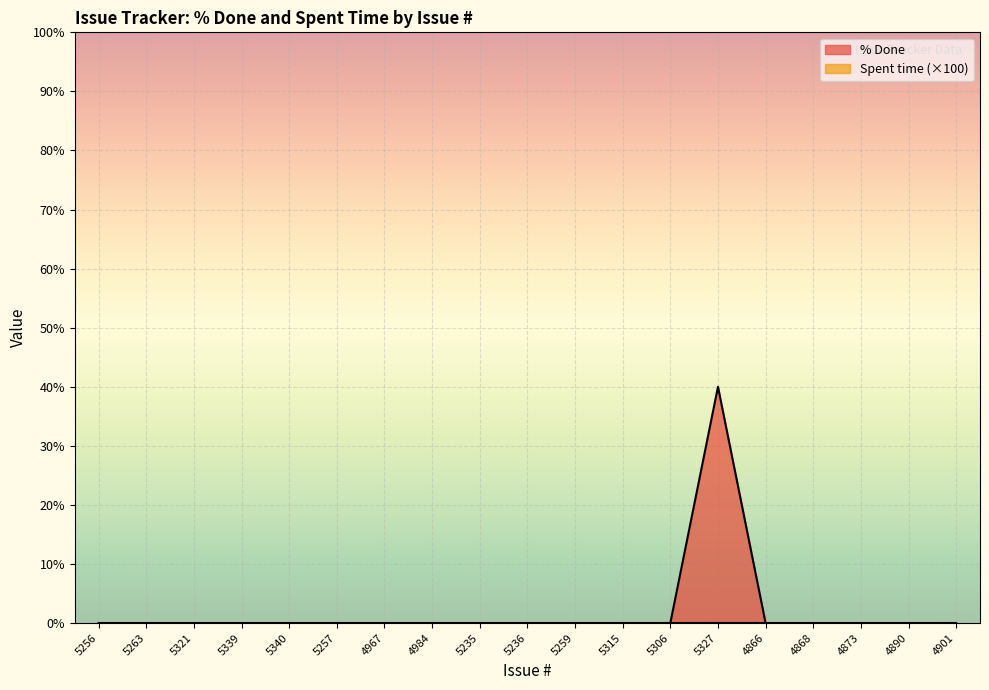

Reading left to right, transcribe all the data shown in this chart.

5256=0	5263=0	5321=0	5339=0	5340=0	5257=0	4967=0	4984=0	5235=0	5236=0	5259=0	5315=0	5306=0	5327=40	4866=0	4868=0	4873=0	4890=0	4901=0